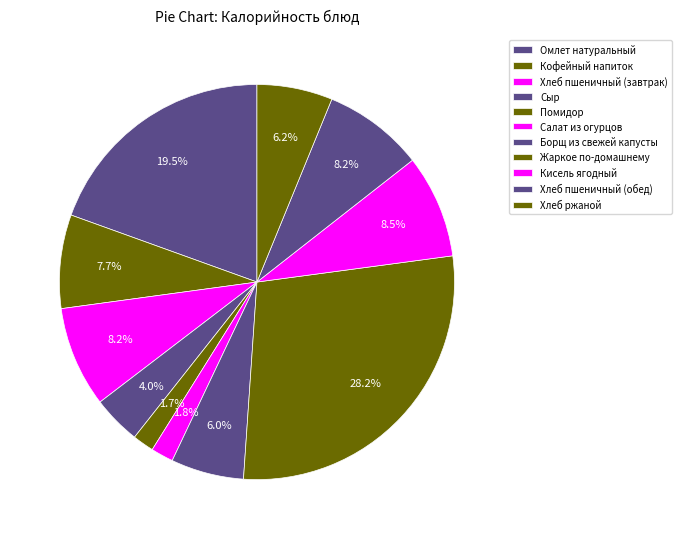

True or false: Кофейный напиток accounts for 8% of the total.

True